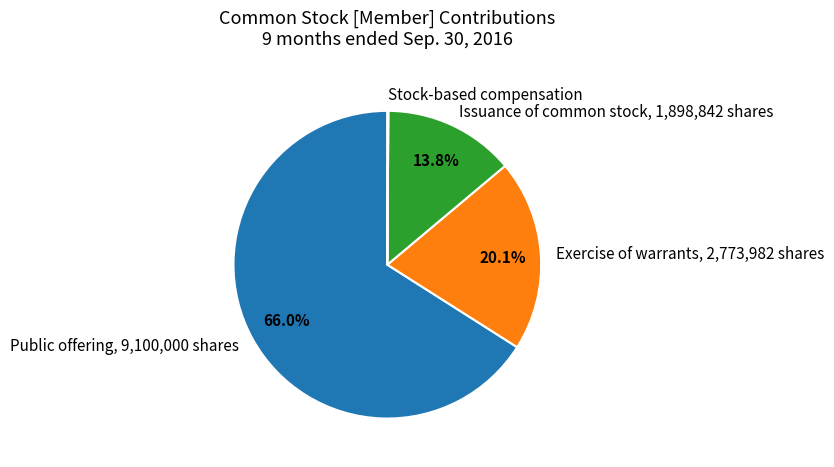

What is the majority slice?

Public offering, 9,100,000 shares